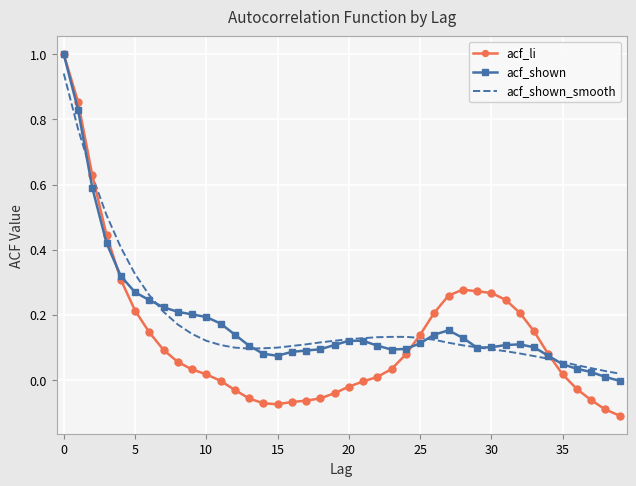

How many series are shown in this chart?

3